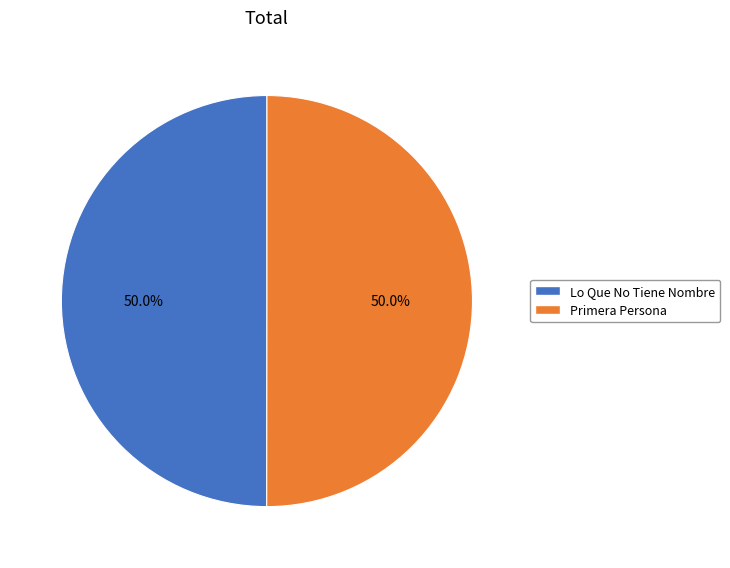

Count the number of slices in the pie.

2